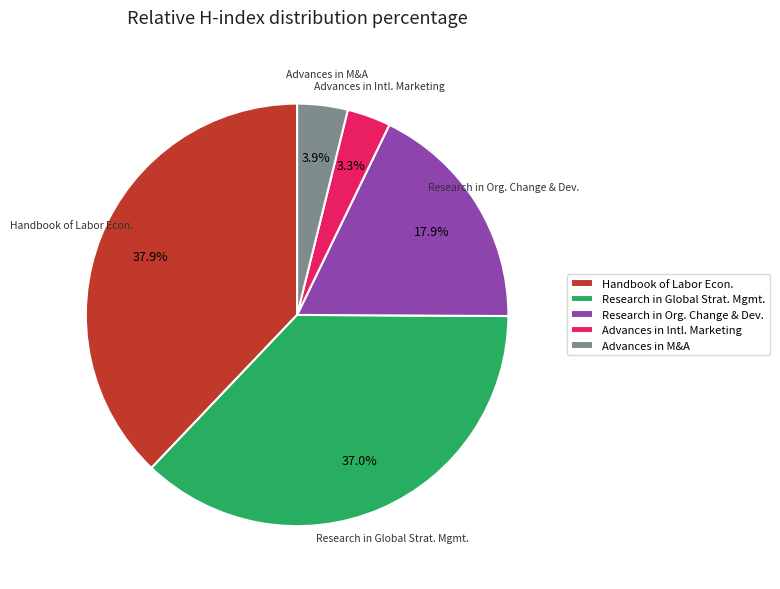

How many slices are in this pie chart?

5